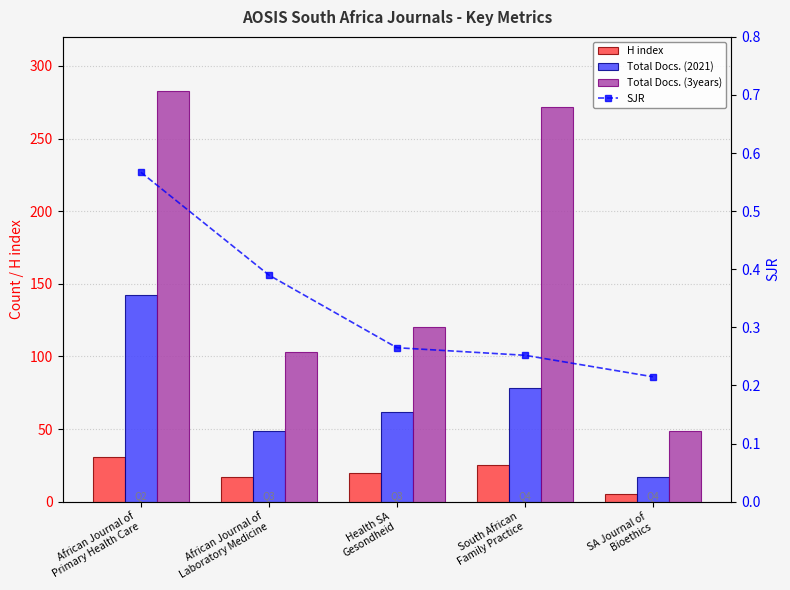

The Total Docs. (3years) series shows 103.0 at African Journal of
Laboratory Medicine. True or false?

True